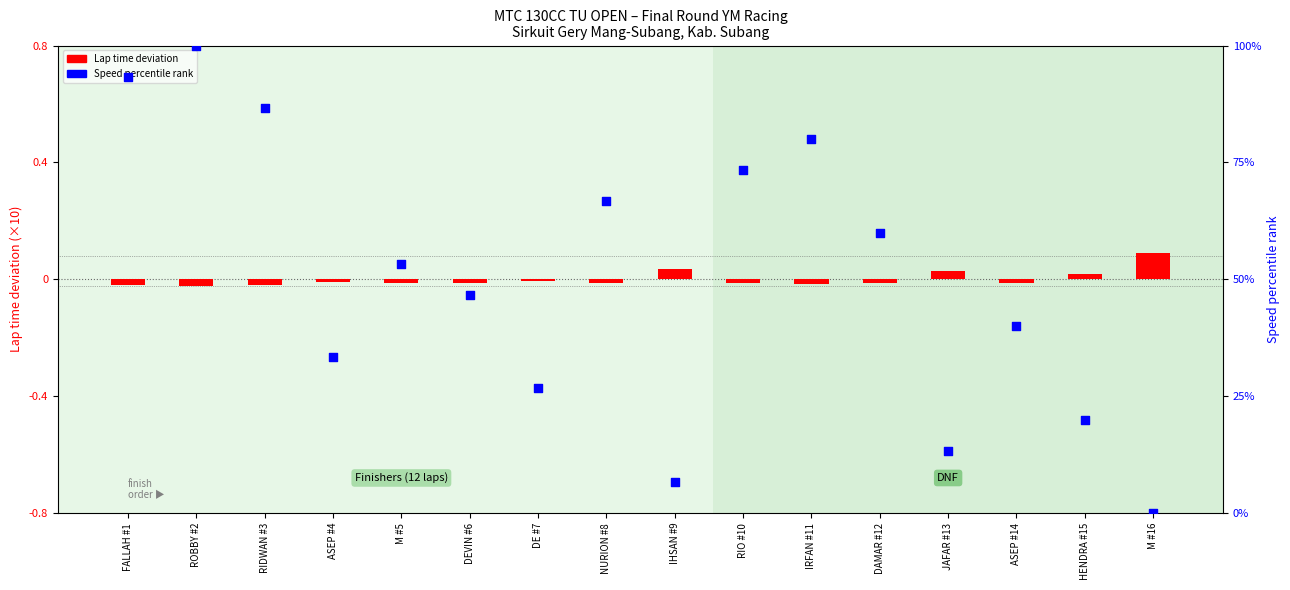

At which category is the sum across all series the highest?

ROBBY #2